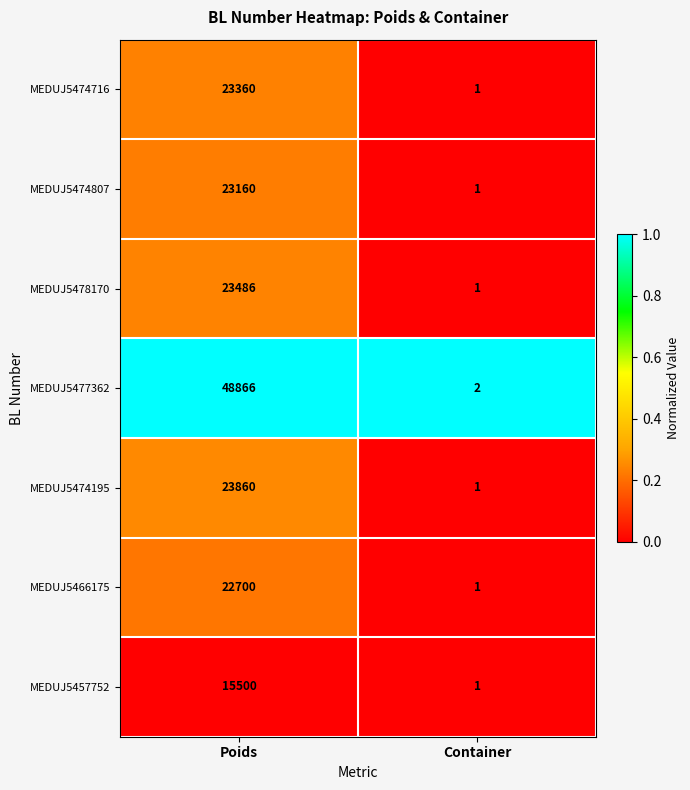

Between Poids and Container, which series saw the biggest shift?

MEDUJ5477362